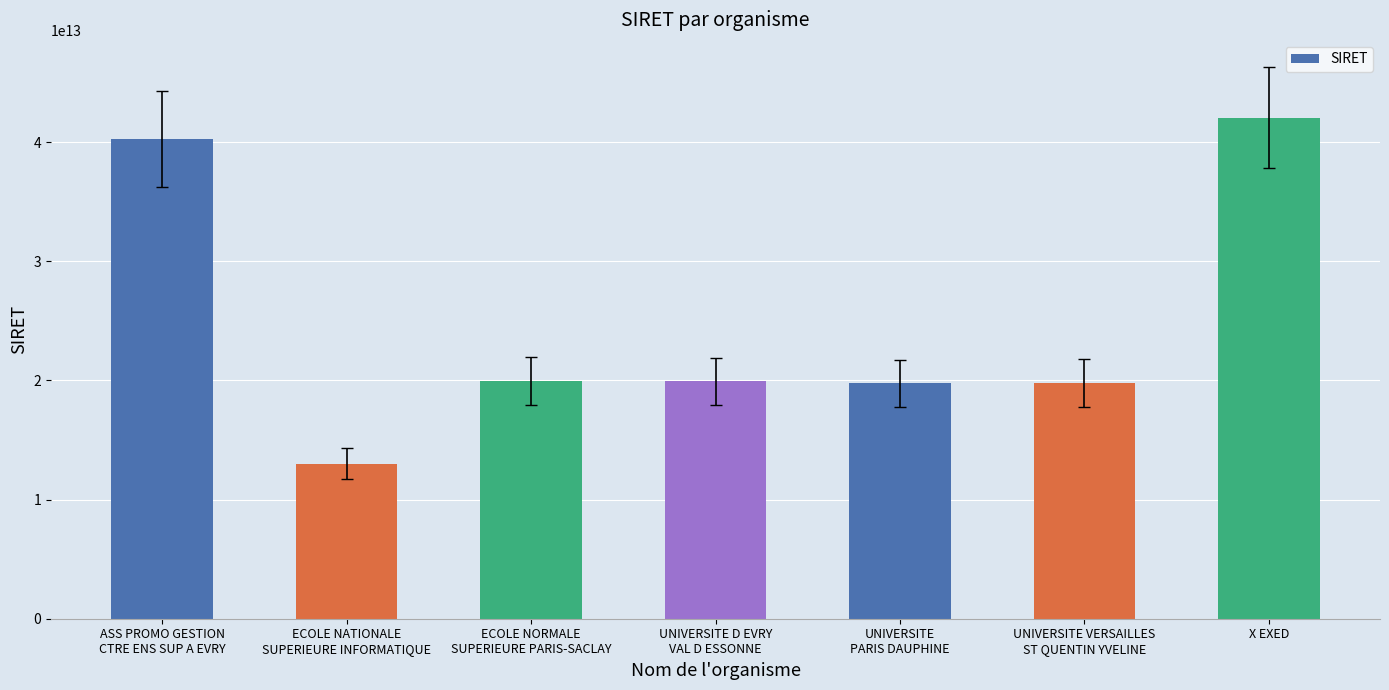

How many bars are there in total?

7